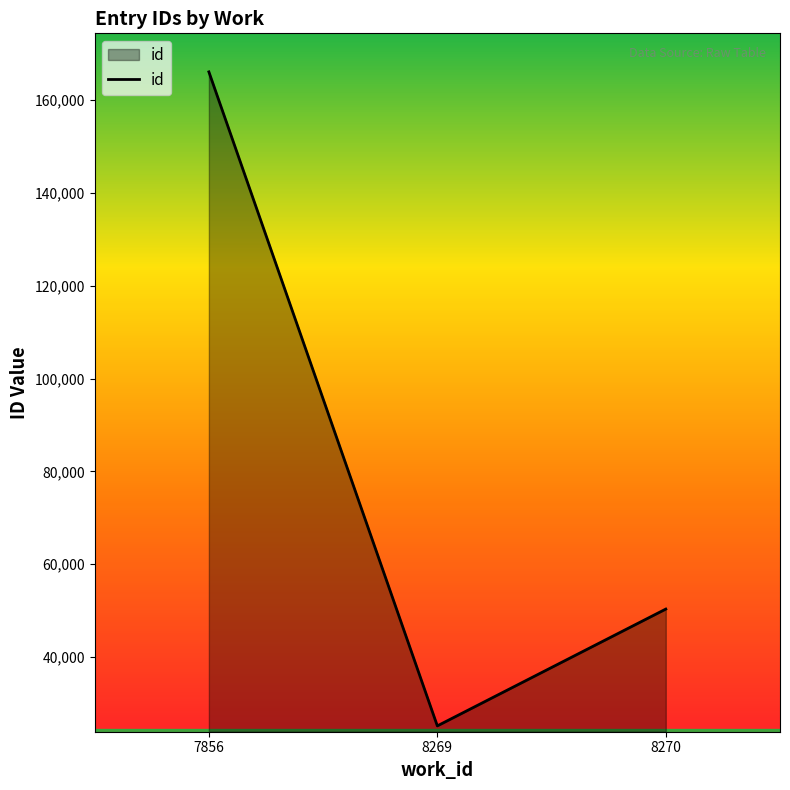

At which category does the chart reach its peak across all series?

7856